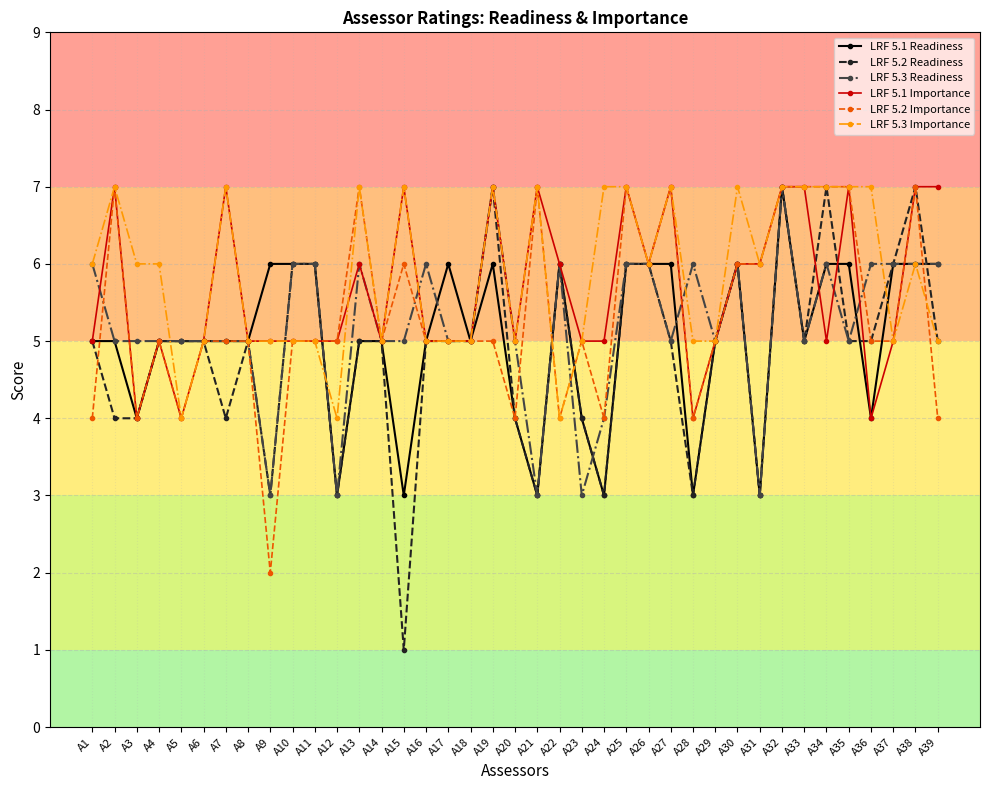

True or false: LRF 5.1 Readiness has more than 0 points higher than both neighbors.

True